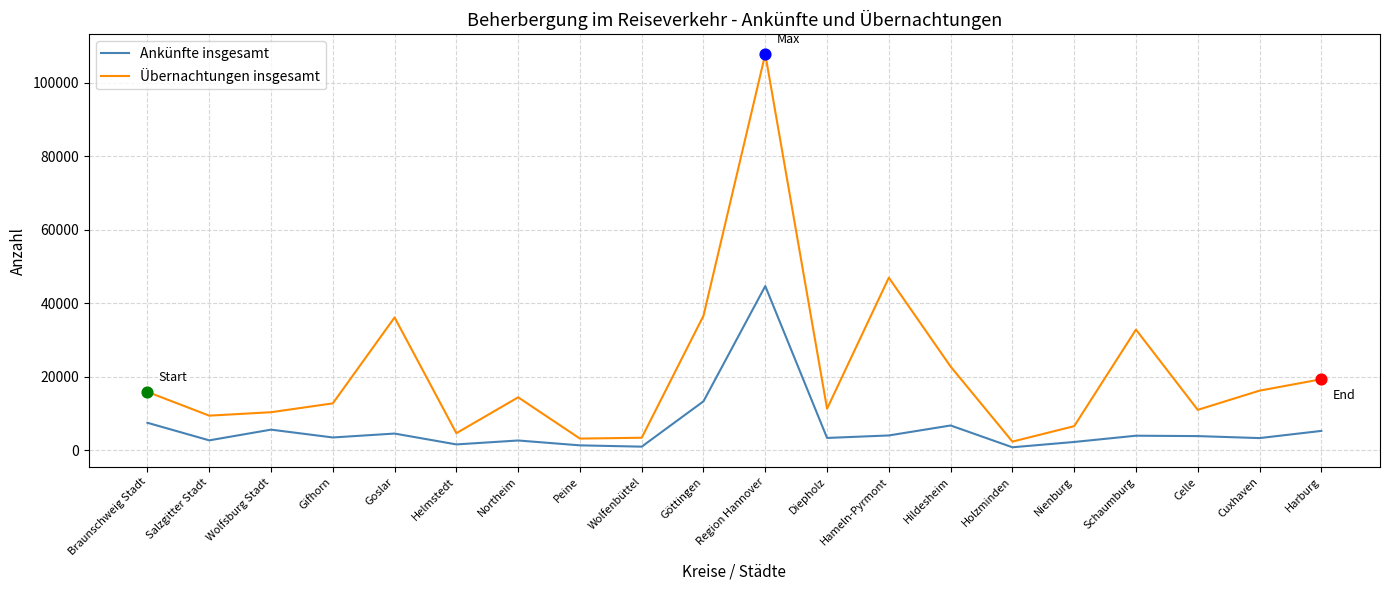

What is the total value across all series at Wolfenbüttel?

4343